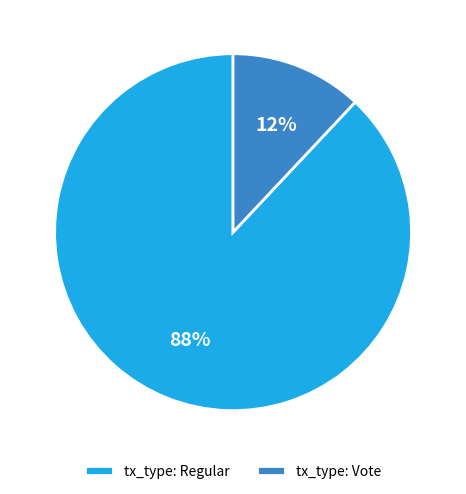

What percentage is the tx_type: Vote slice, to the nearest percent?

12%